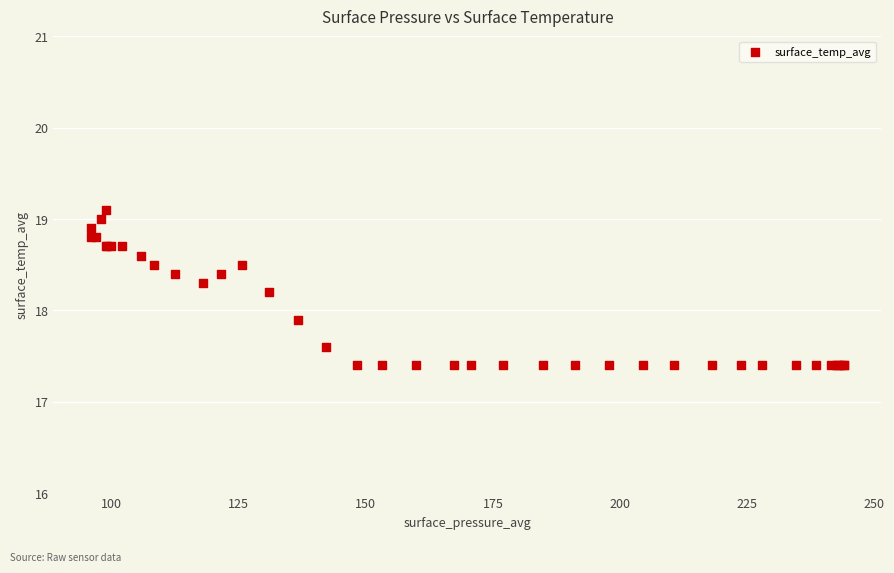

What Y value in the scatter plot is closest to 18?

17.9